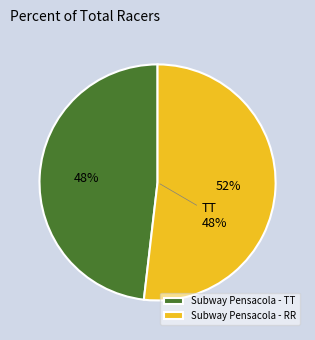

To the nearest percent, what portion does Subway Pensacola Cycling Classic - TT represent?

48%